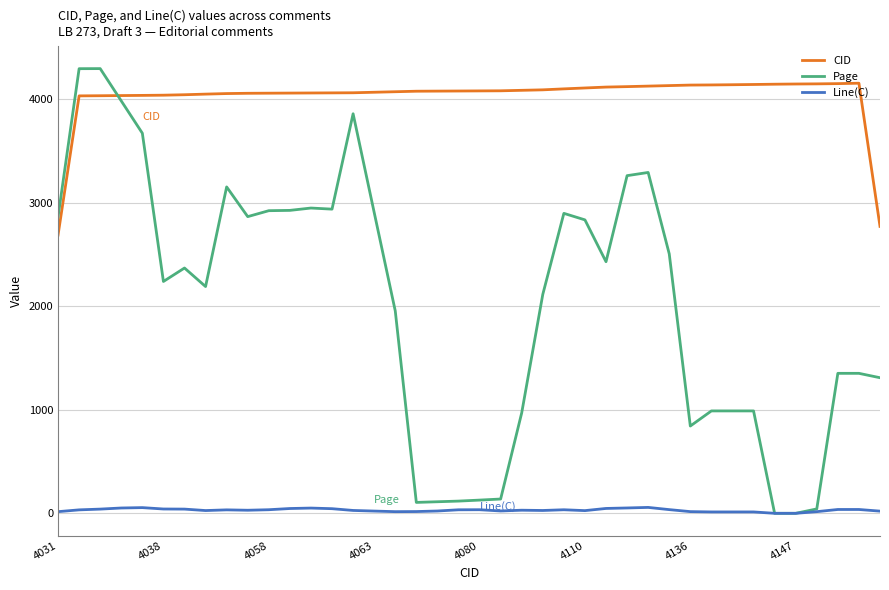

True or false: Line(C) and CID intersect in this chart.

False